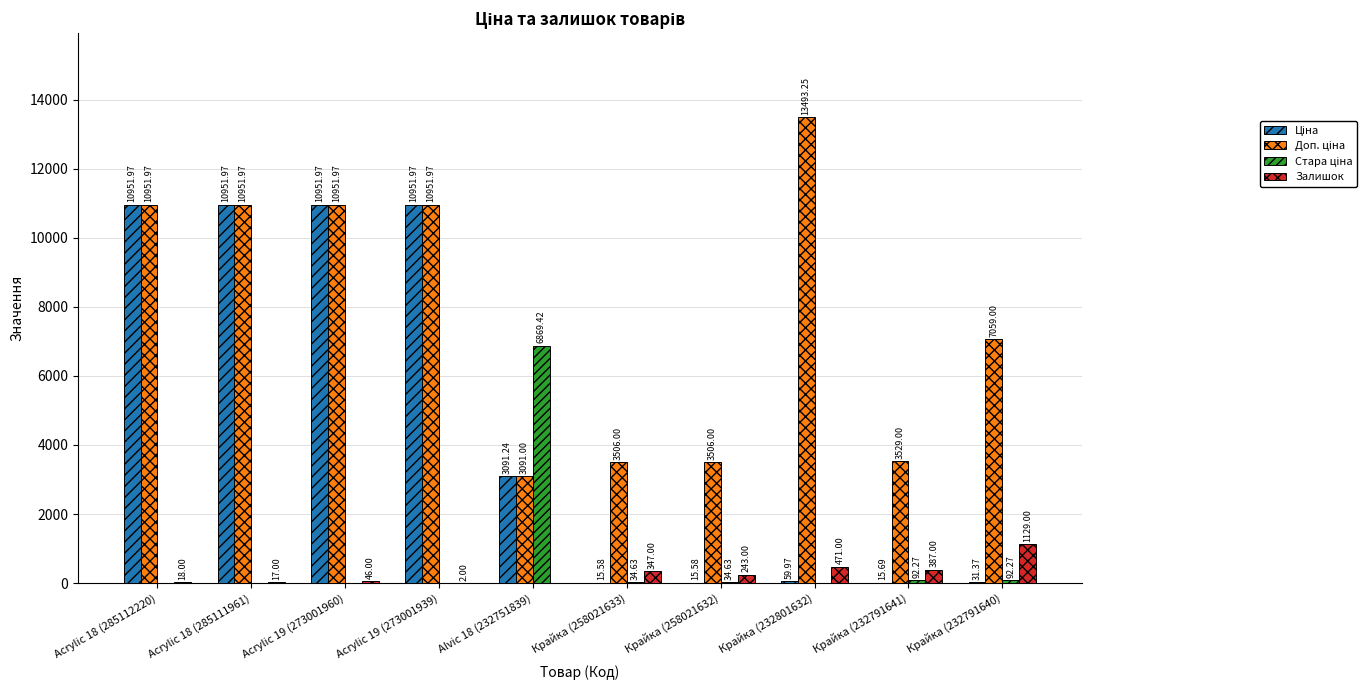

At which category is the sum across all series the highest?

Acrylic 19 (273001960)